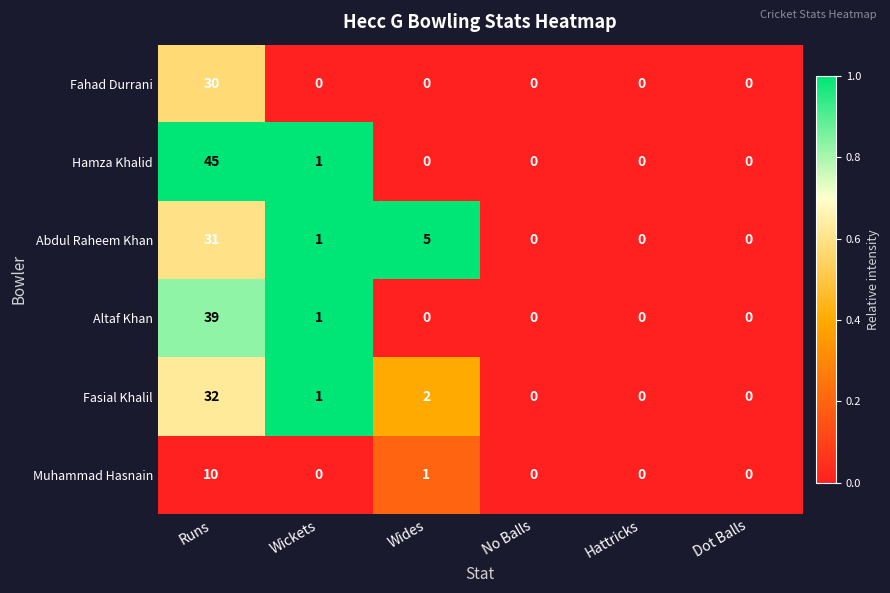

What is the sum of all Hamza Khalid values?

46